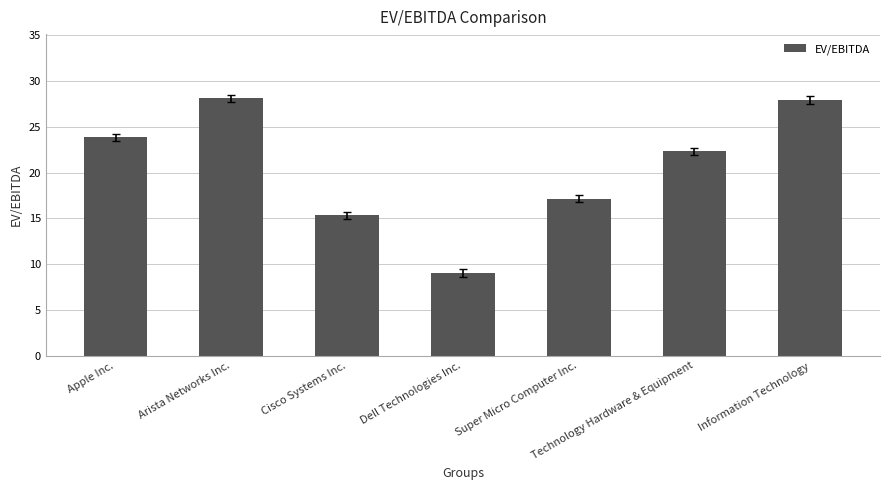

How many bars are there in total?

7